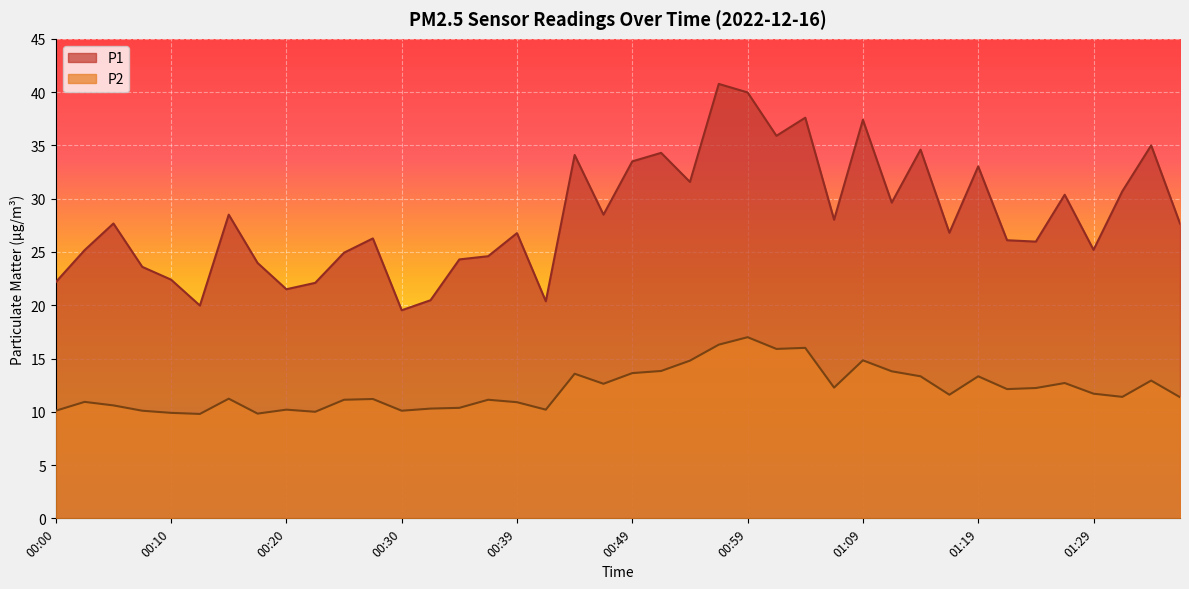

In P2, how many points are higher than both neighbors (excluding endpoints)?

12